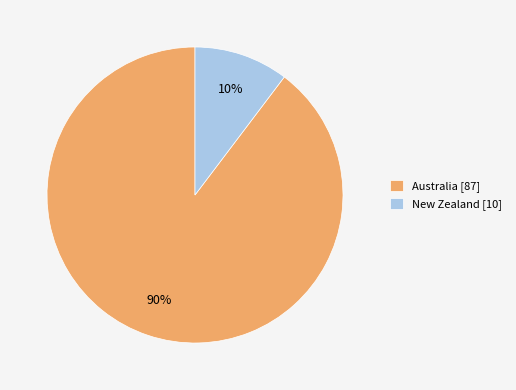

To the nearest percent, what portion does New Zealand [10] represent?

10%